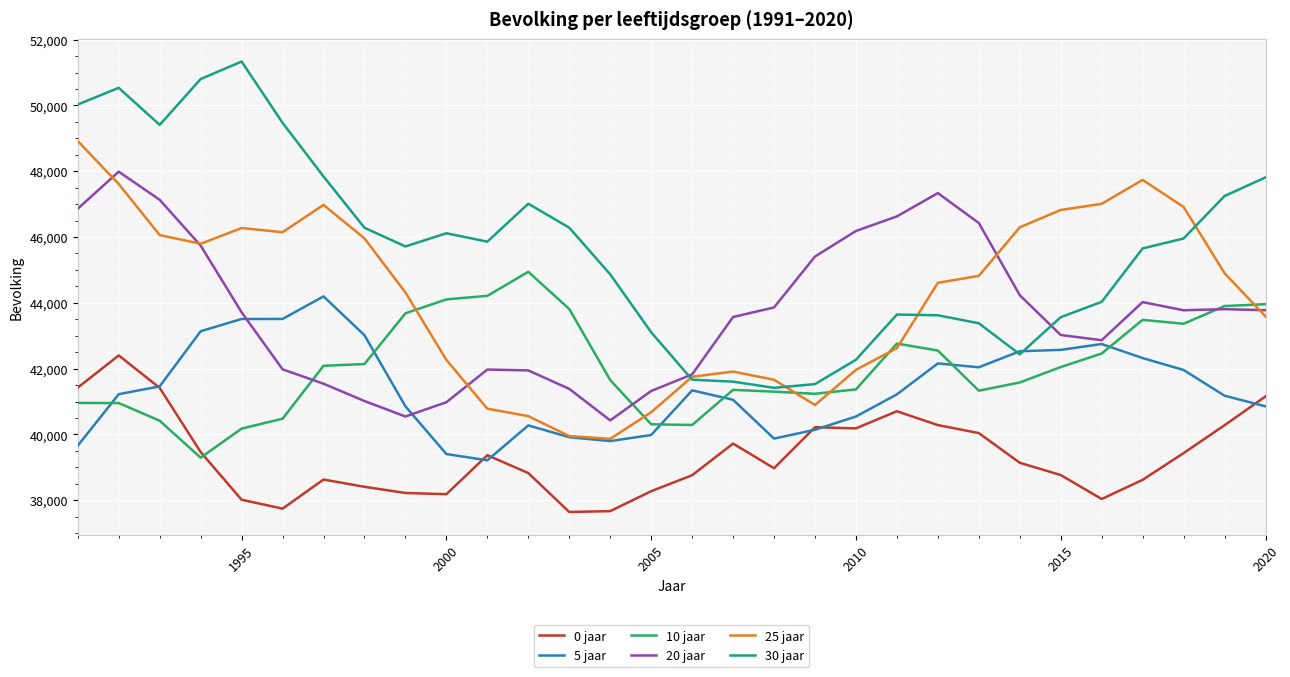

True or false: 20 jaar and 30 jaar intersect in this chart.

True